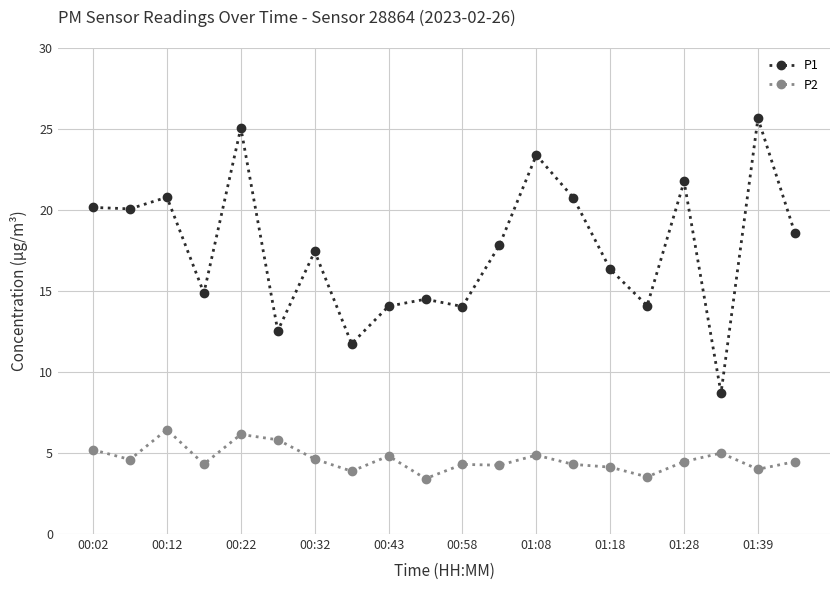

True or false: P1 has more than 0 points higher than both neighbors.

True